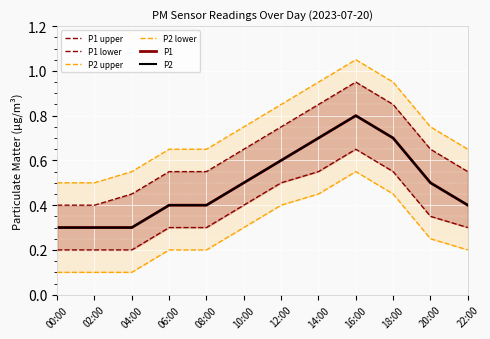

What is the spread (max minus min) of values at 18:00?

0.5